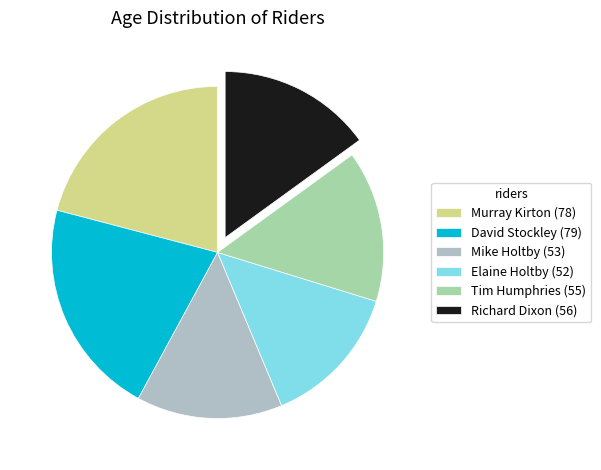

How many slices are in this pie chart?

6